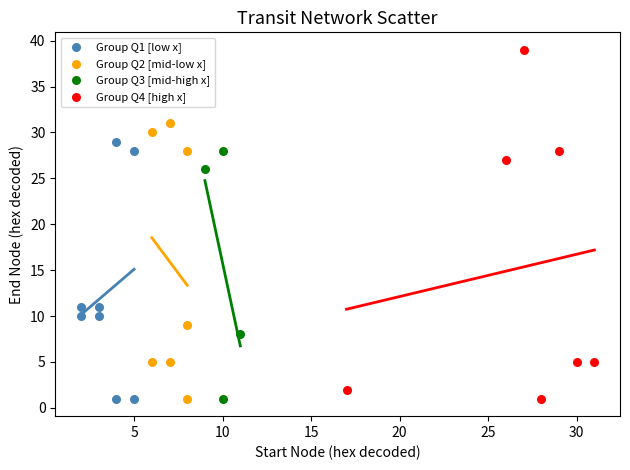

Which series has the widest spread of Y values?

Group Q4 [high x]